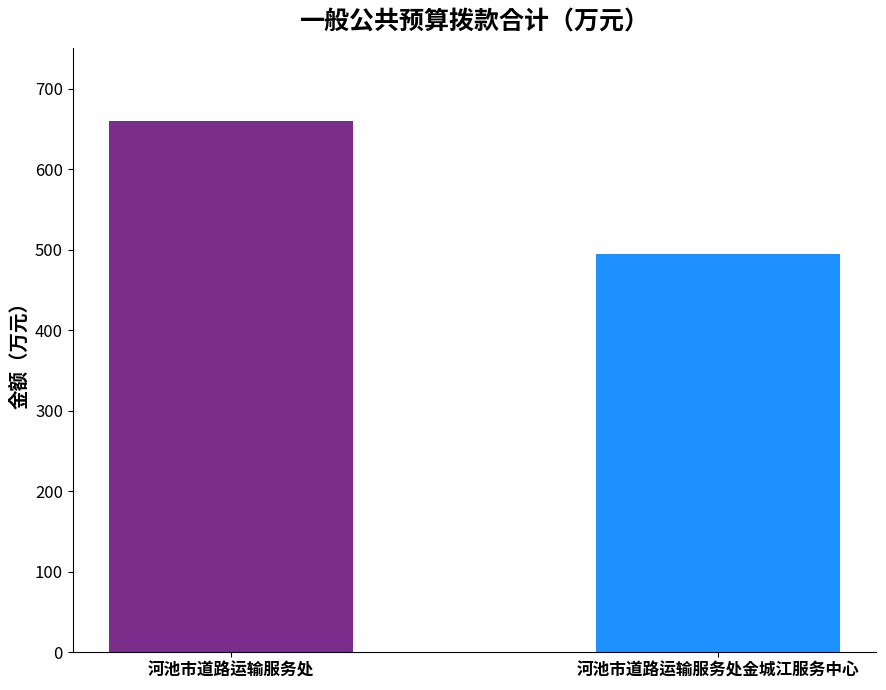

Where does the data first go above 660?

河池市道路运输服务处